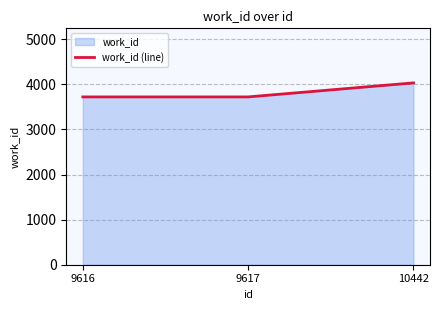

Between 9616 and 9617, which is larger?

9616